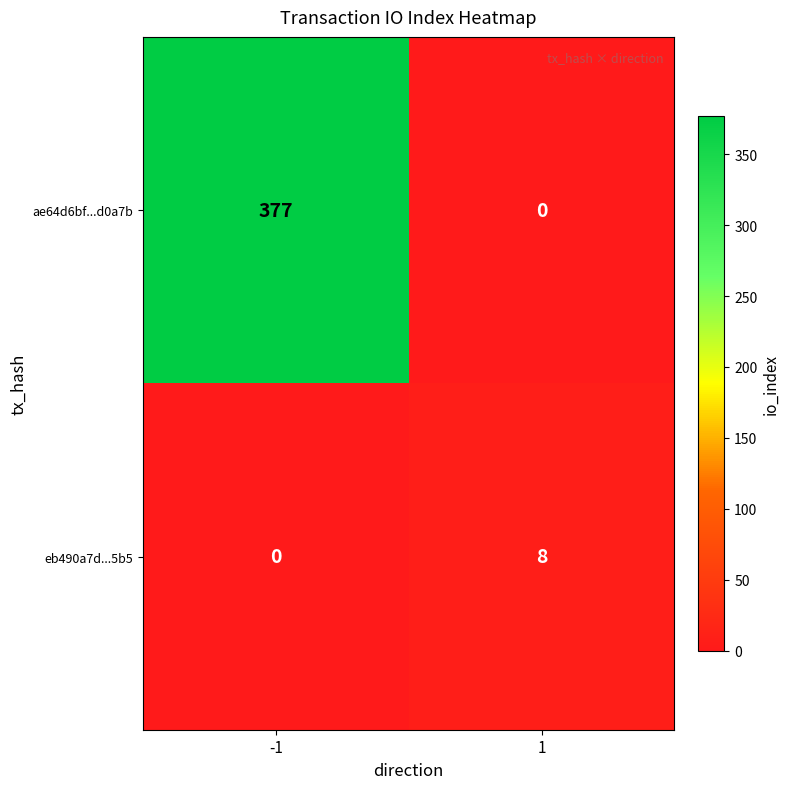

Reading left to right, extract all data points from this chart.

ae64d6bf...d0a7b: 377	0
eb490a7d...5b5: 0	8